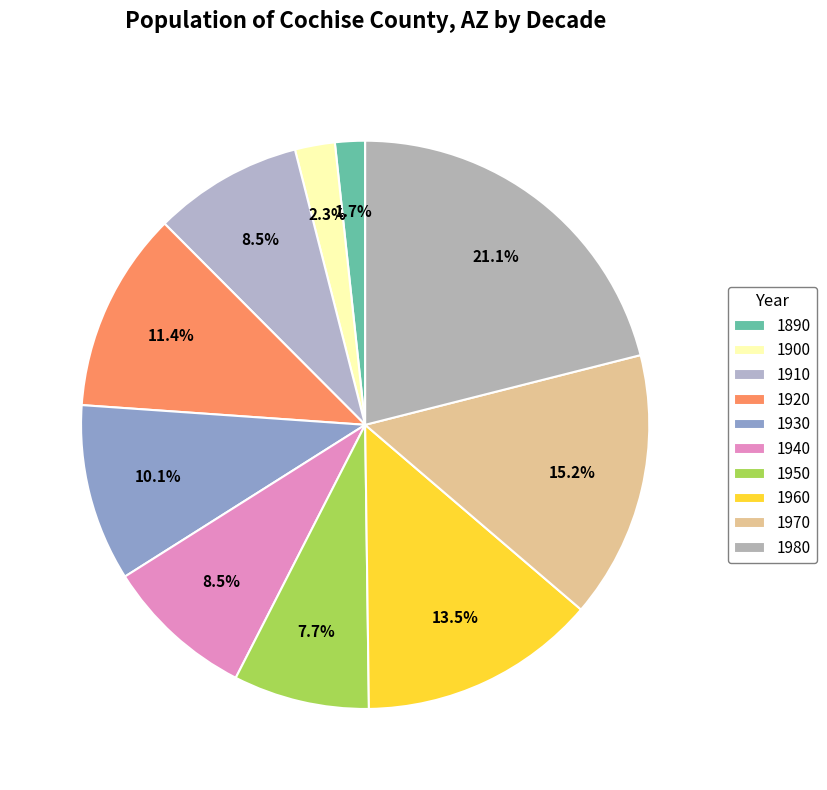

Count the number of slices in the pie.

10